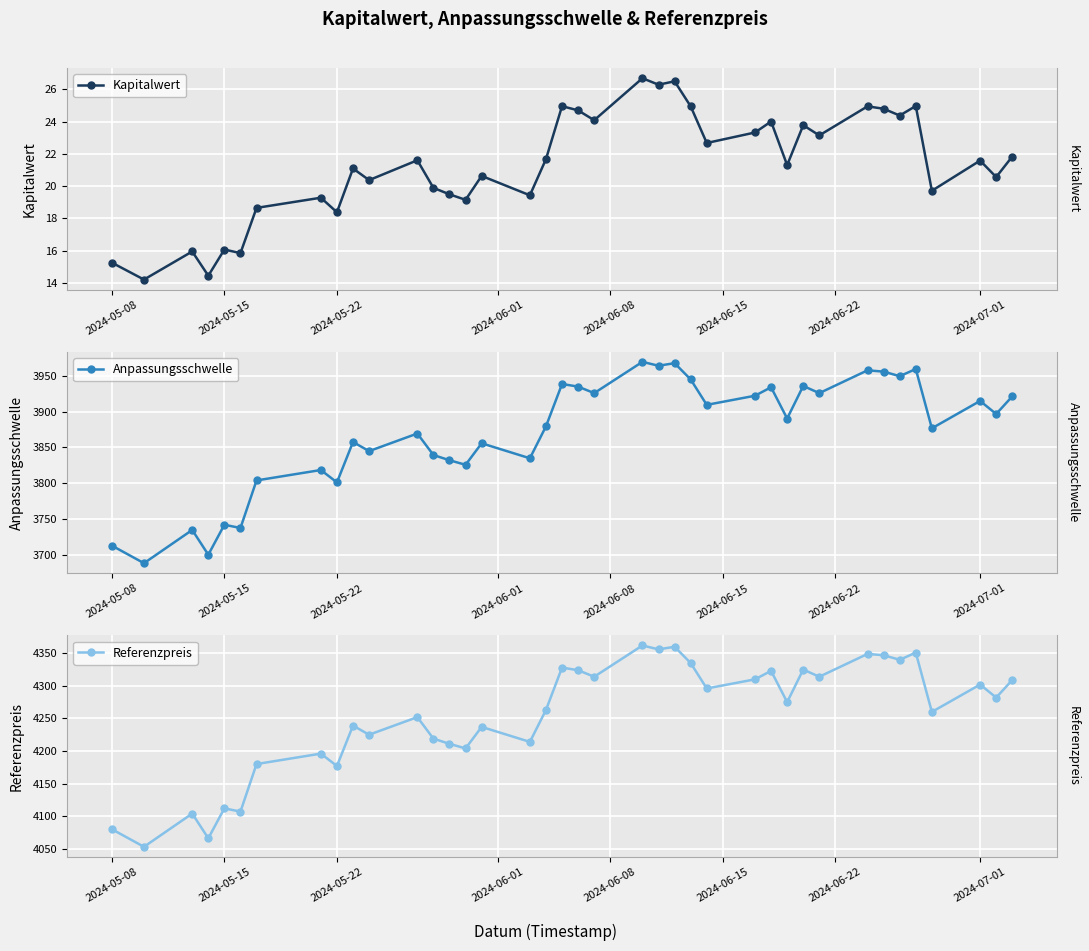

True or false: Referenzpreis and Kapitalwert cross at least once.

False